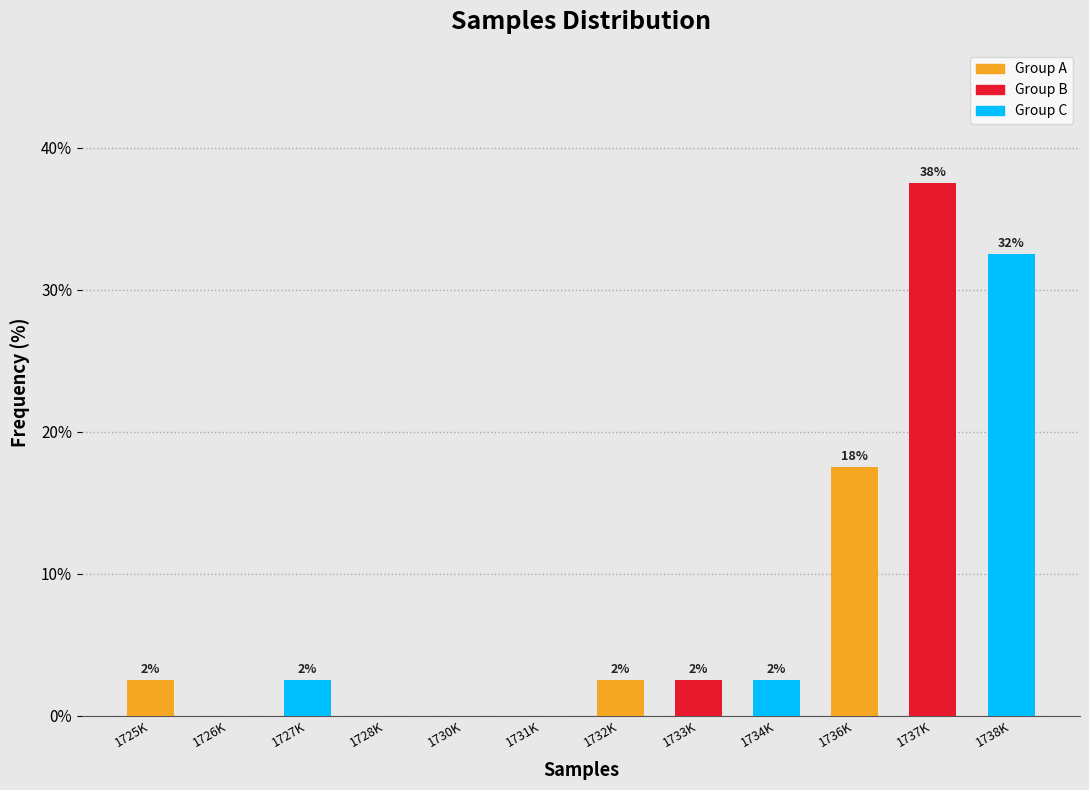

Are the bars horizontal?

No